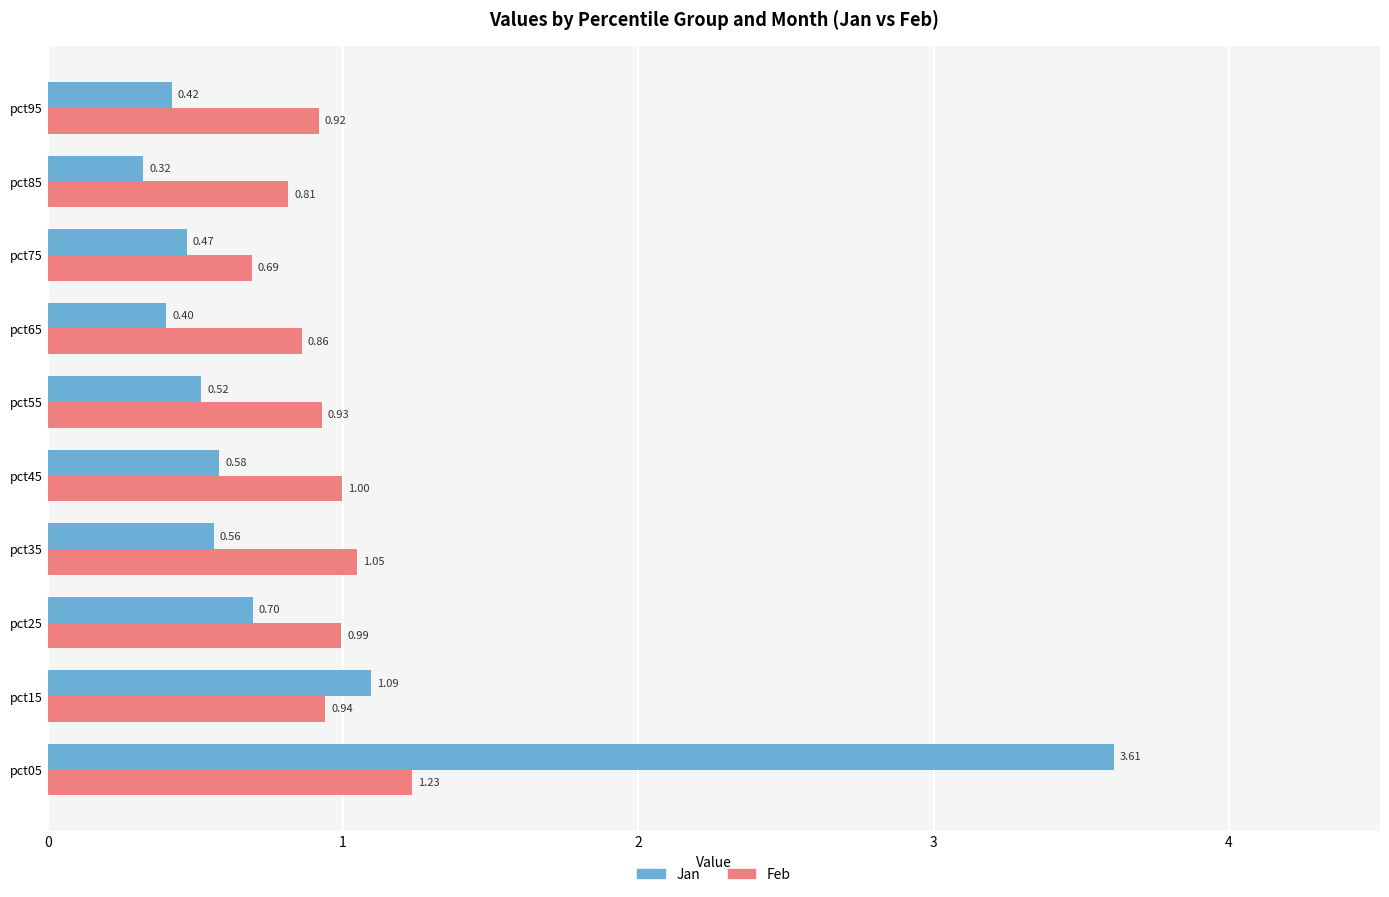

Which series has the largest total across all categories?

Feb